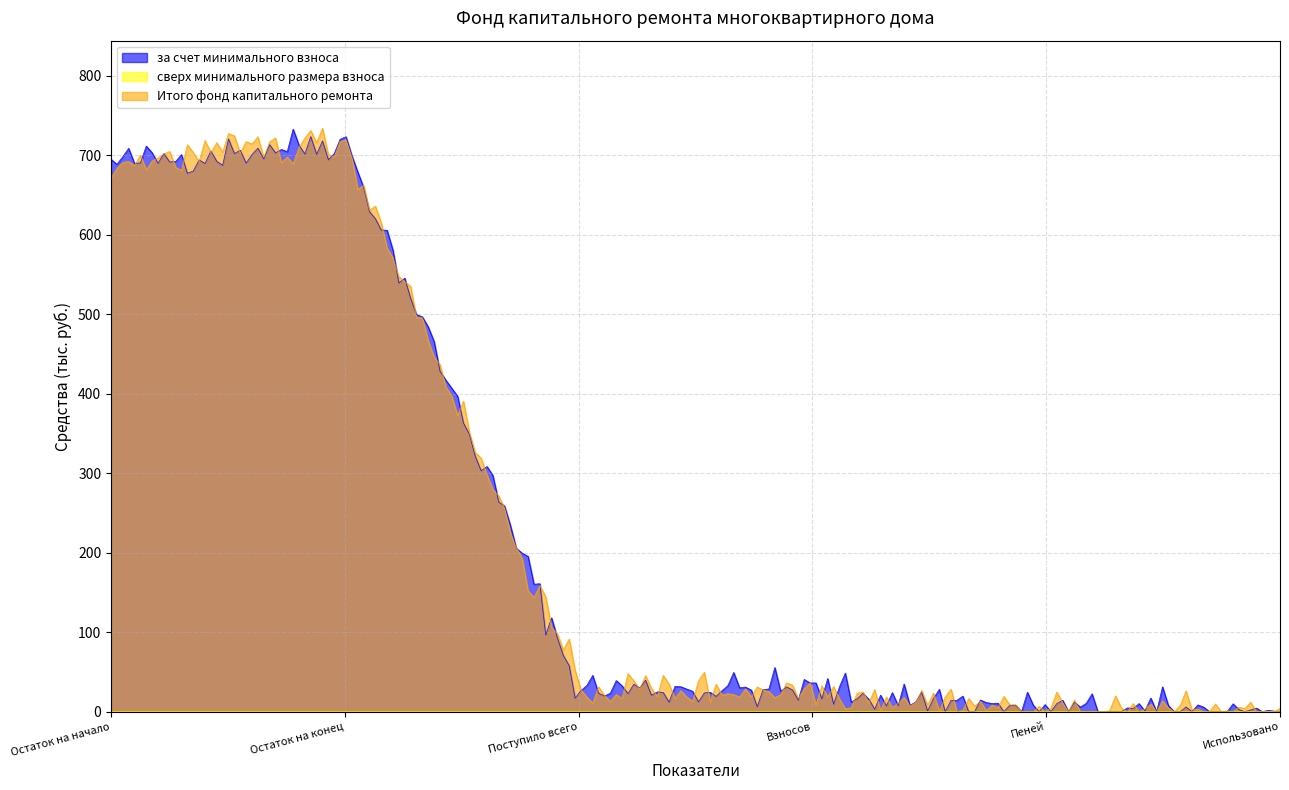

What is the total value across all series at Поступило всего?

58.2